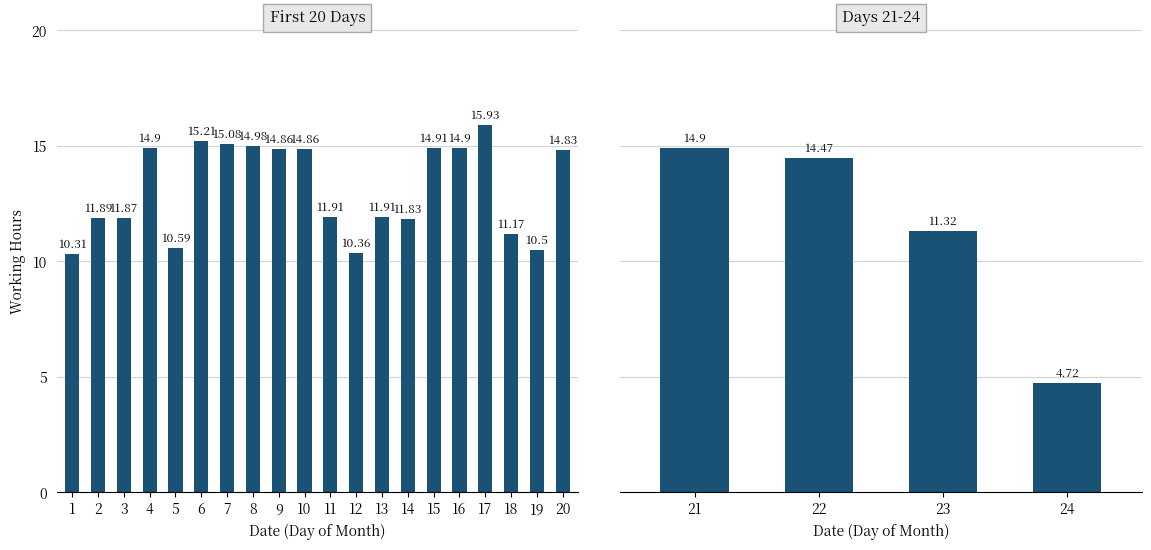

What is the approximate value at 3?

11.9